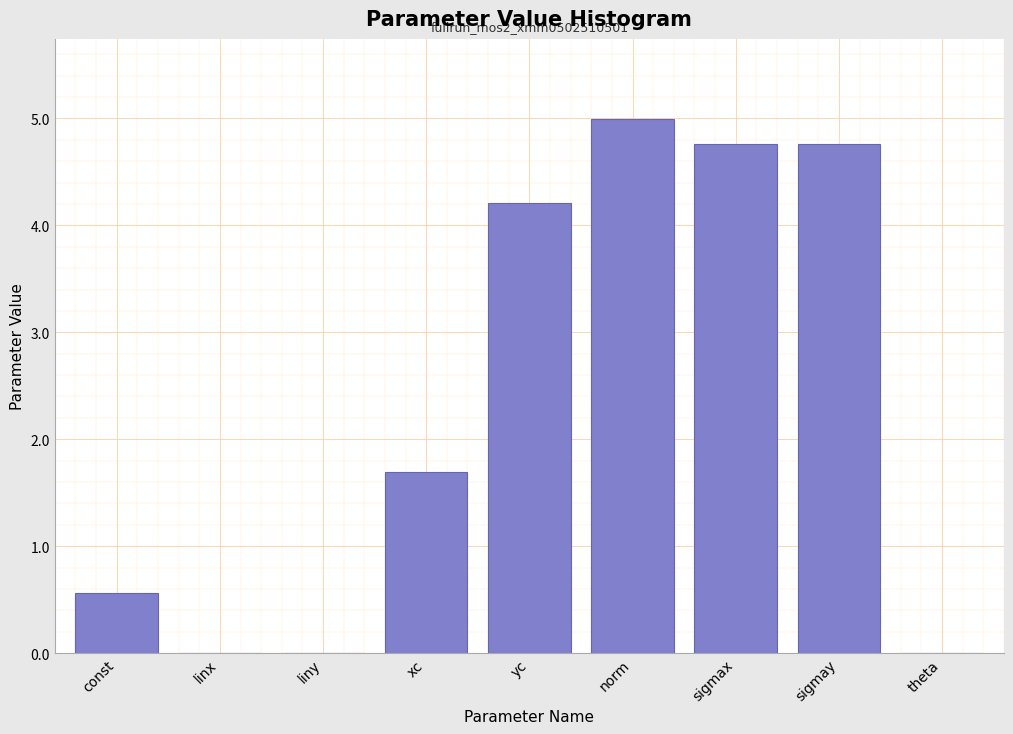

What is the sum of all values?

21.0